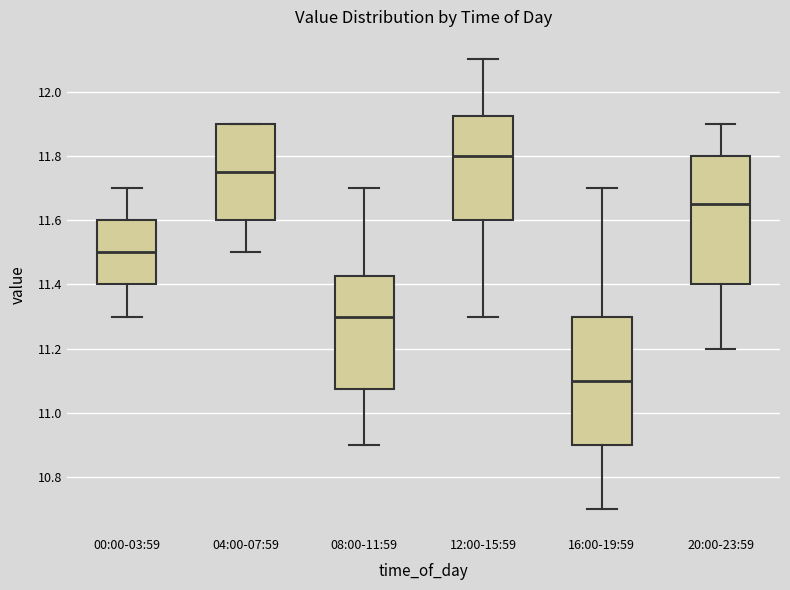

Reading left to right, transcribe this box plot: for each box, give where its median line is, the range the box spans, and where its two whiskers end, as read against the y-axis. The values are not printed on the chart, so give them approximately, as read against the axis.

00:00-03:59: median 11.50, box 11.40 to 11.60, whiskers 11.30 to 11.70
04:00-07:59: median 11.76, box 11.60 to 11.90, whiskers 11.50 to 11.90
08:00-11:59: median 11.30, box 11.08 to 11.42, whiskers 10.90 to 11.70
12:00-15:59: median 11.80, box 11.60 to 11.92, whiskers 11.30 to 12.10
16:00-19:59: median 11.10, box 10.90 to 11.30, whiskers 10.70 to 11.70
20:00-23:59: median 11.66, box 11.40 to 11.80, whiskers 11.20 to 11.90